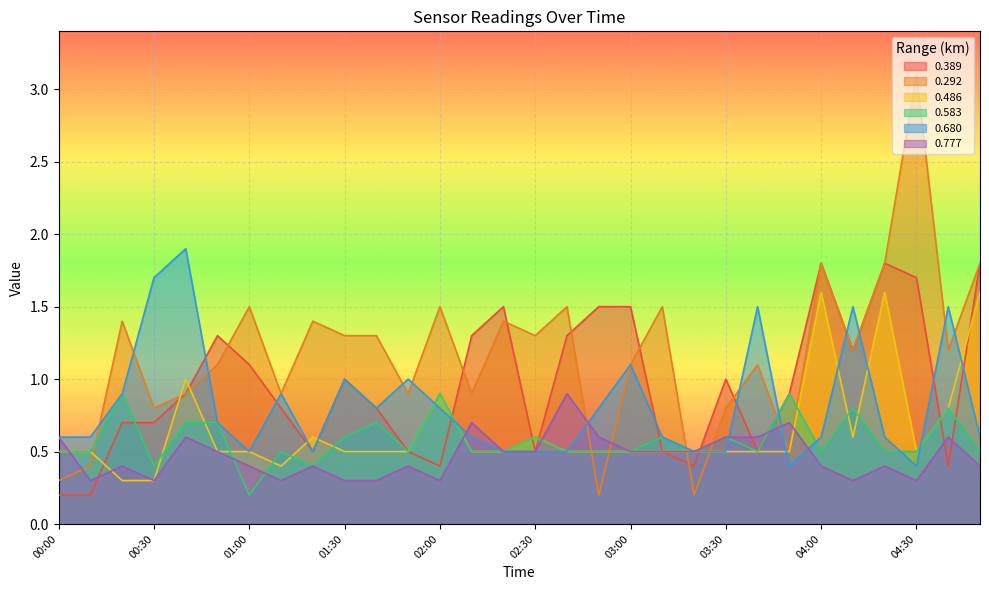

True or false: 0.292 has more than 2 points higher than both neighbors.

True